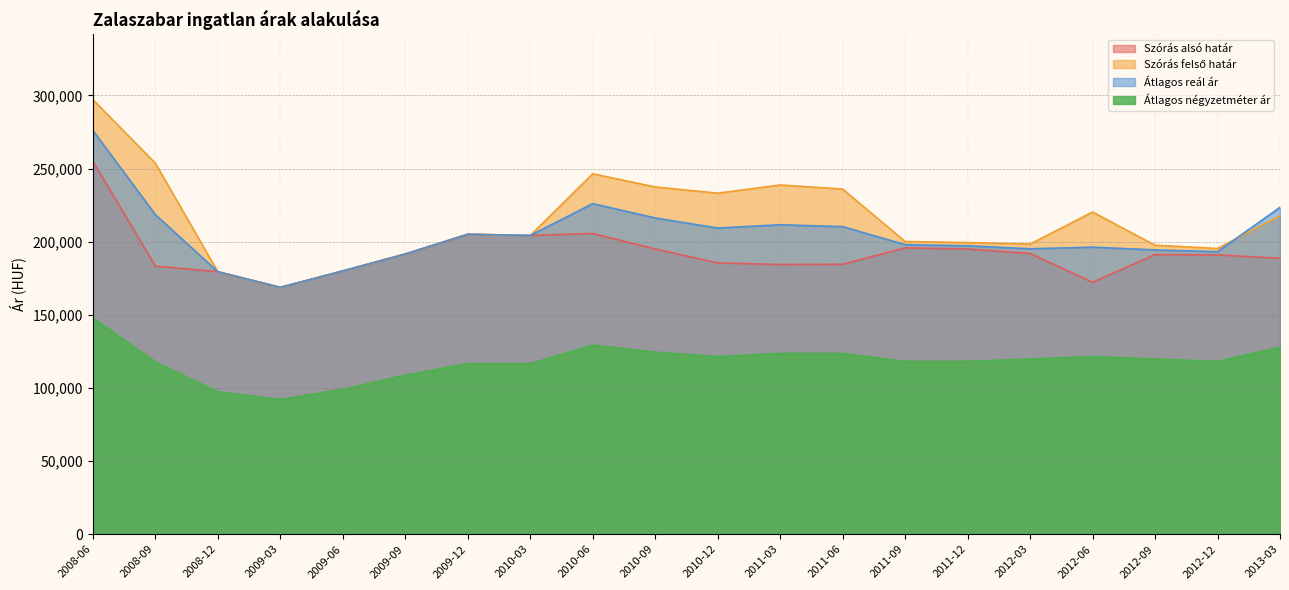

At which category does Átlagos reál ár reach its first local peak?

2009-12